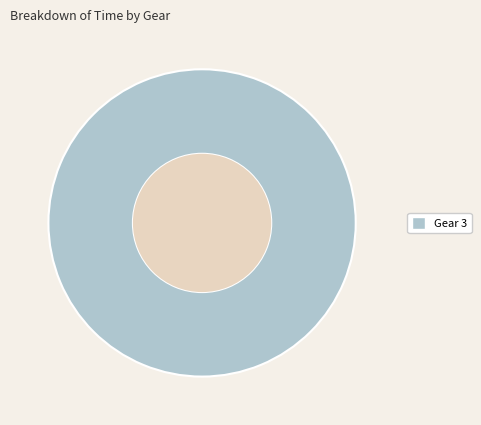

Count the number of slices in the pie.

1